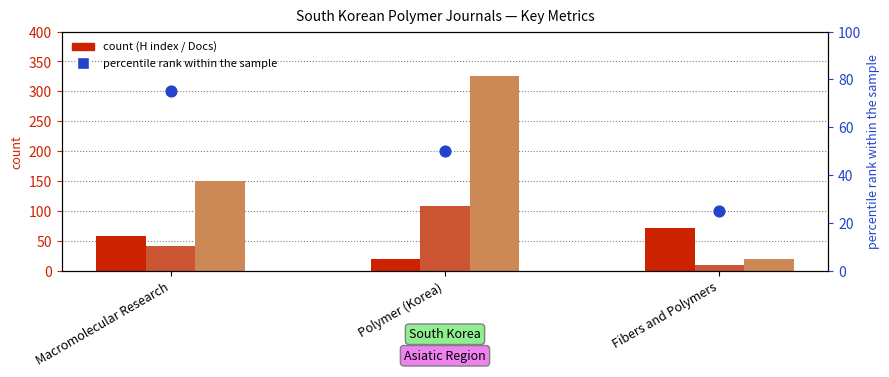

At which category is the sum across all series the highest?

Polymer (Korea)